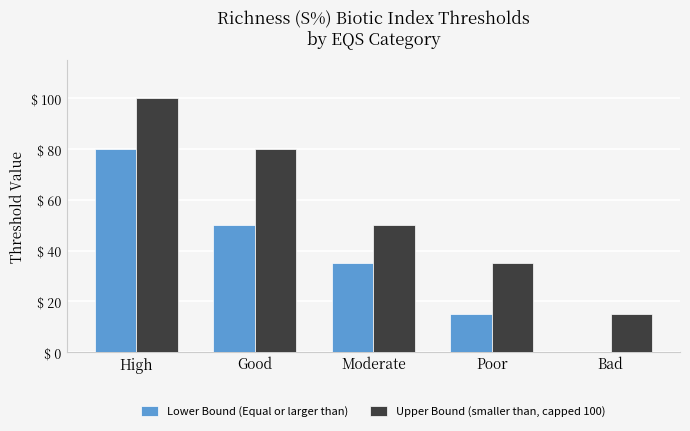

The value of Upper Bound (smaller than, capped 100) at High is 100.0. True or false?

True